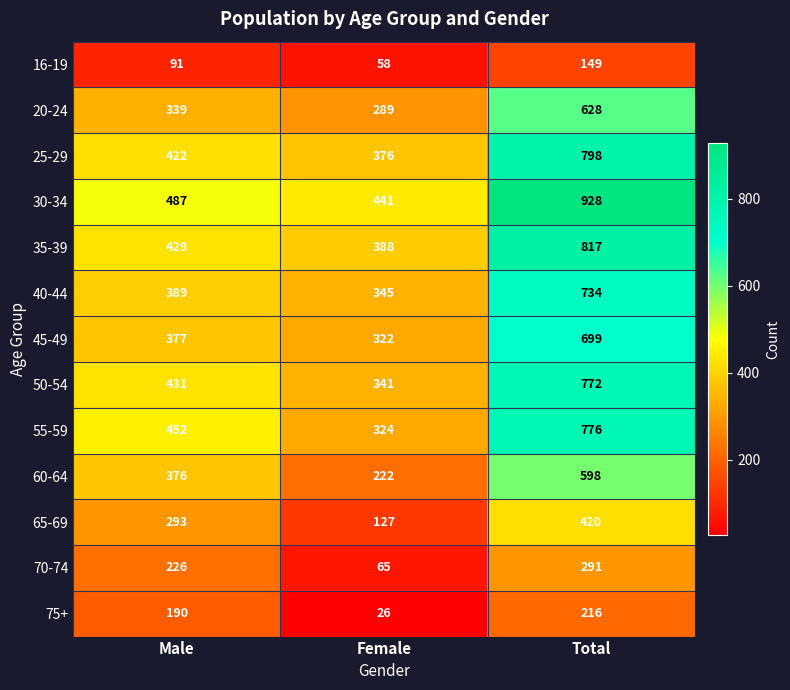

Which series changed the most between Male and Total?

30-34